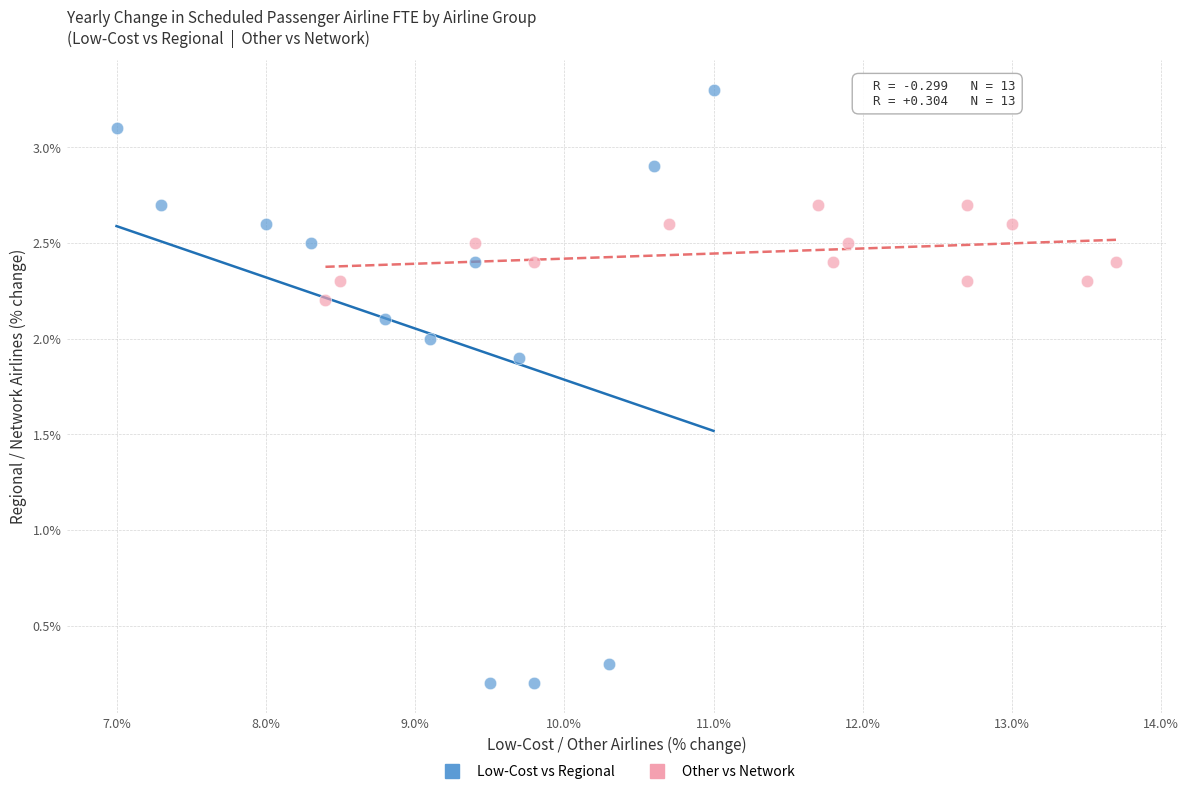

Which series contains the highest Y value?

Low-Cost vs Regional